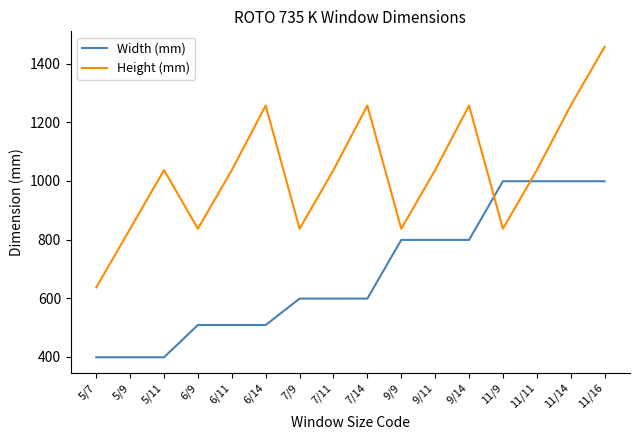

At which category does Height (mm) reach its first local peak?

5/11